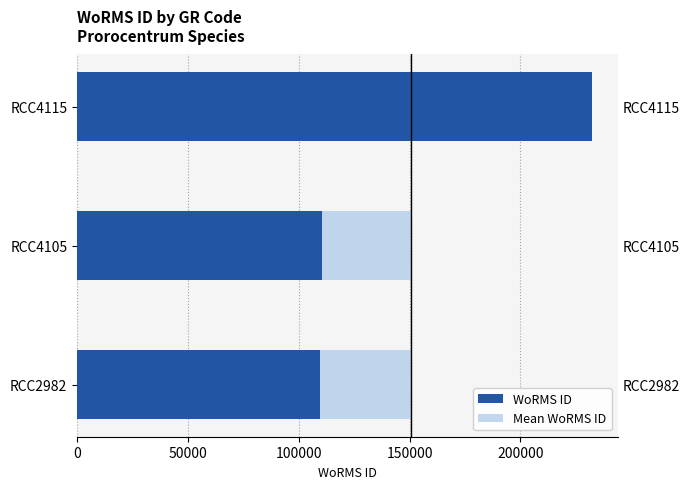

How many categories are shown in the chart?

3